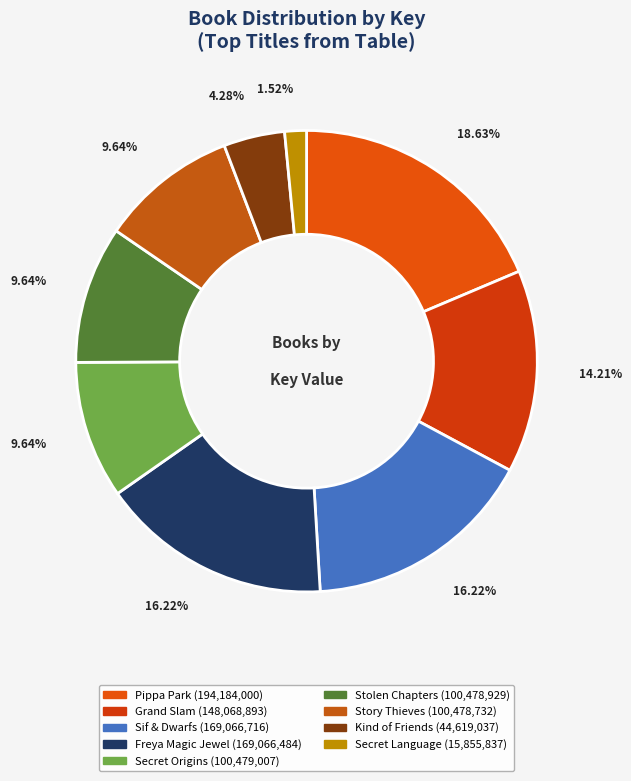

Rank the categories by value from lowest to highest.

Secret Language of Girls, Kind of Friends We Used to Be, Story Thieves, Stolen Chapters, Secret Origins, Grand Slam, Freya and the Magic Jewel, Sif and the Dwarfs Treasures, Pippa Park Crush at First Sight